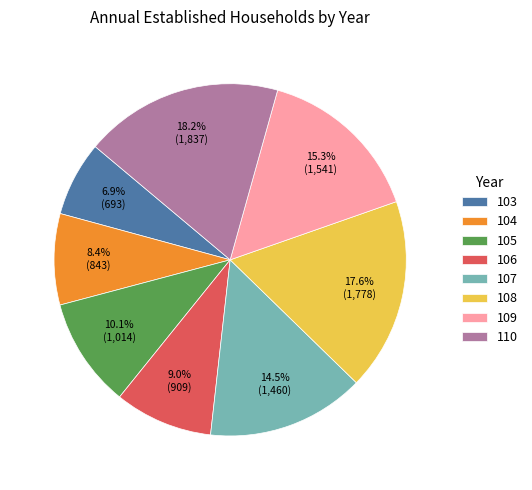

Is there a majority slice in this chart?

No